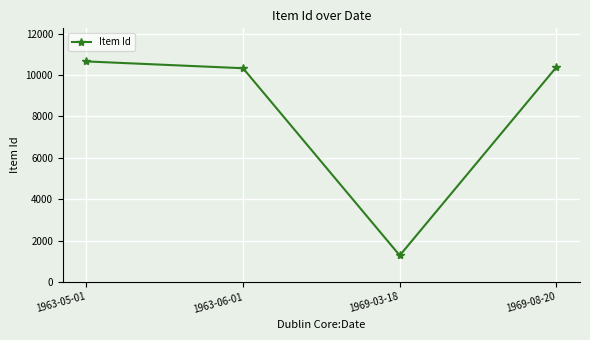

Which has a higher value, 1969-03-18 or 1963-06-01?

1963-06-01